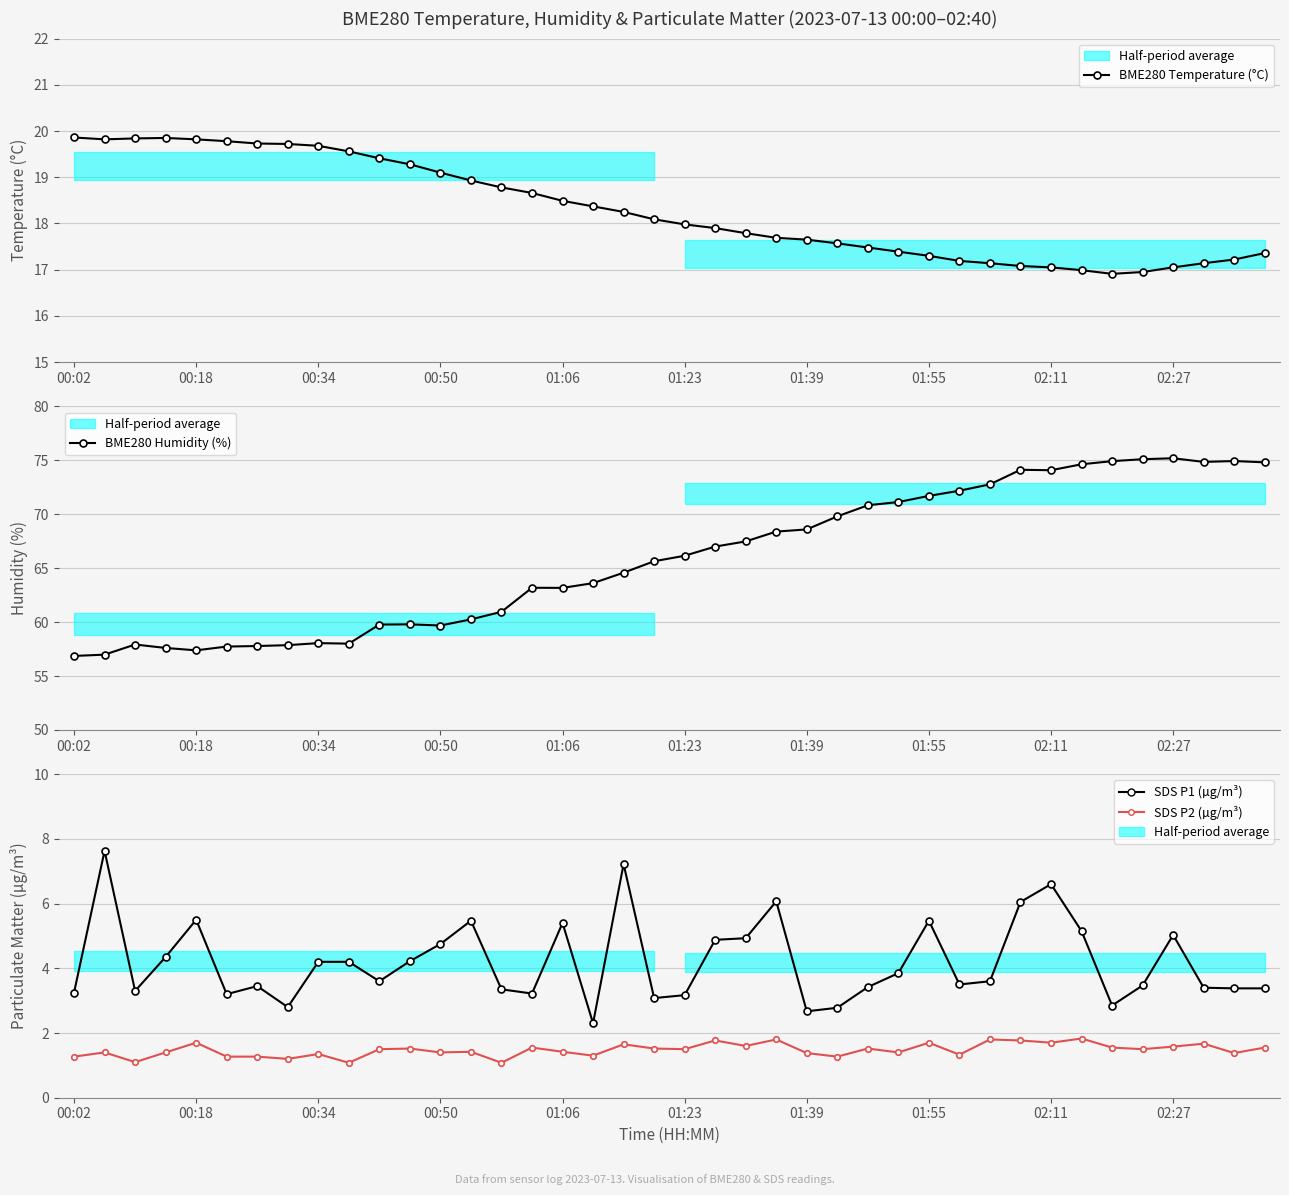

What is the lowest value of the SDS P2 (µg/m³) series?

1.1